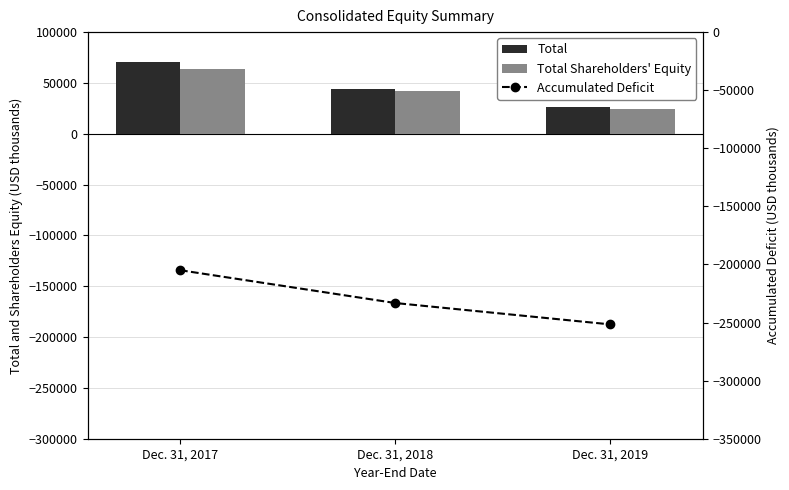

How many data points does each series have?

3